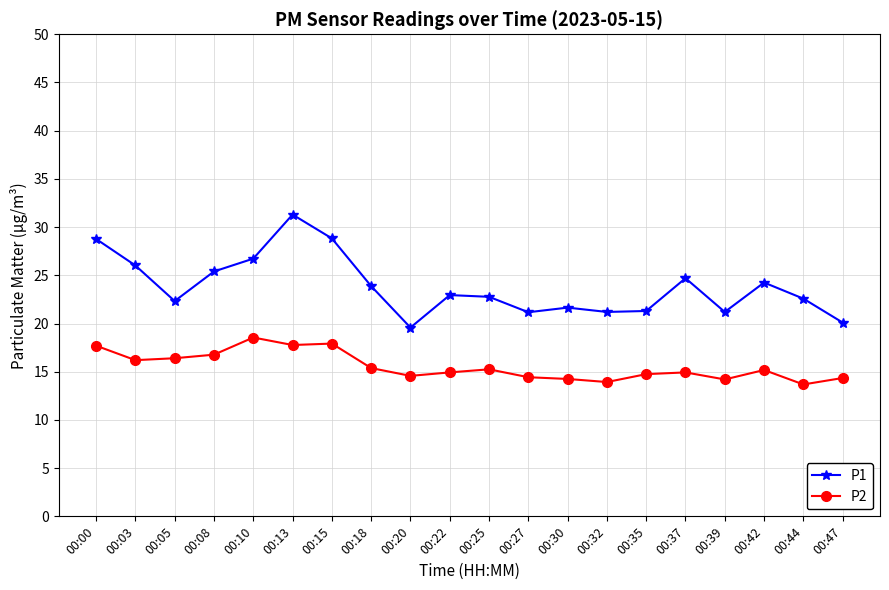

What is the sum of all P2 values?

311.1